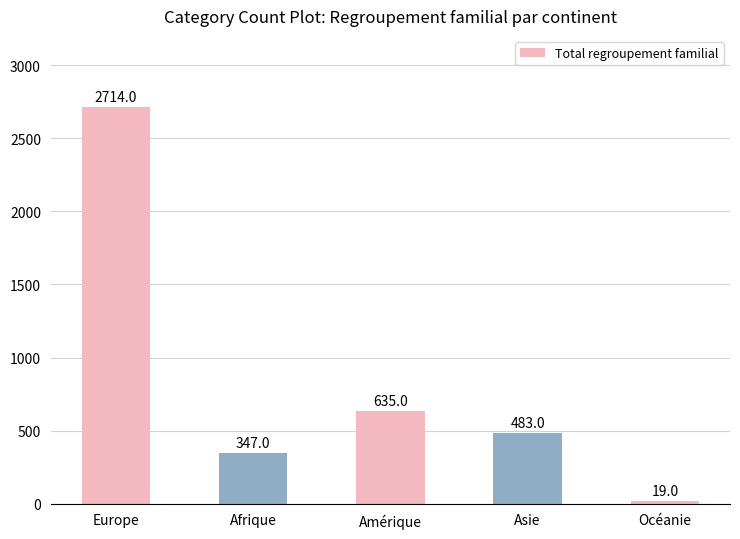

Are the bars grouped side by side (vs. stacked)?

No